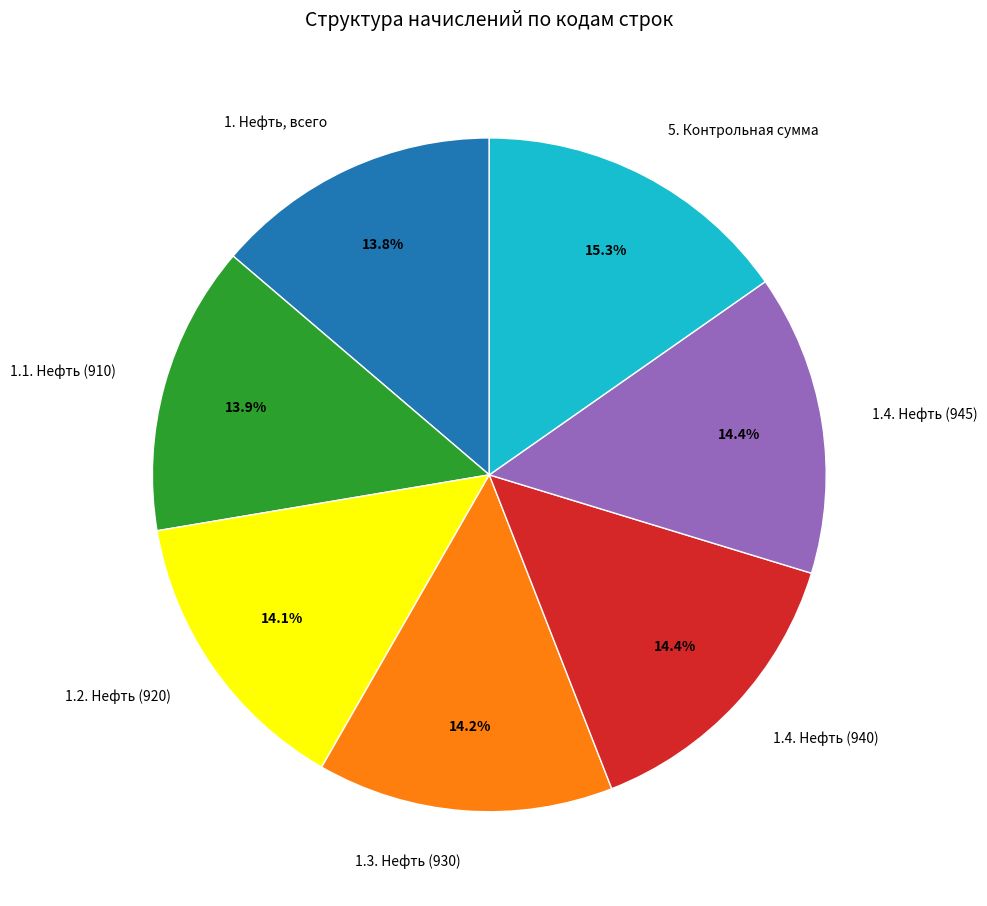

True or false: 1.1. Нефть (910) accounts for 14% of the total.

True